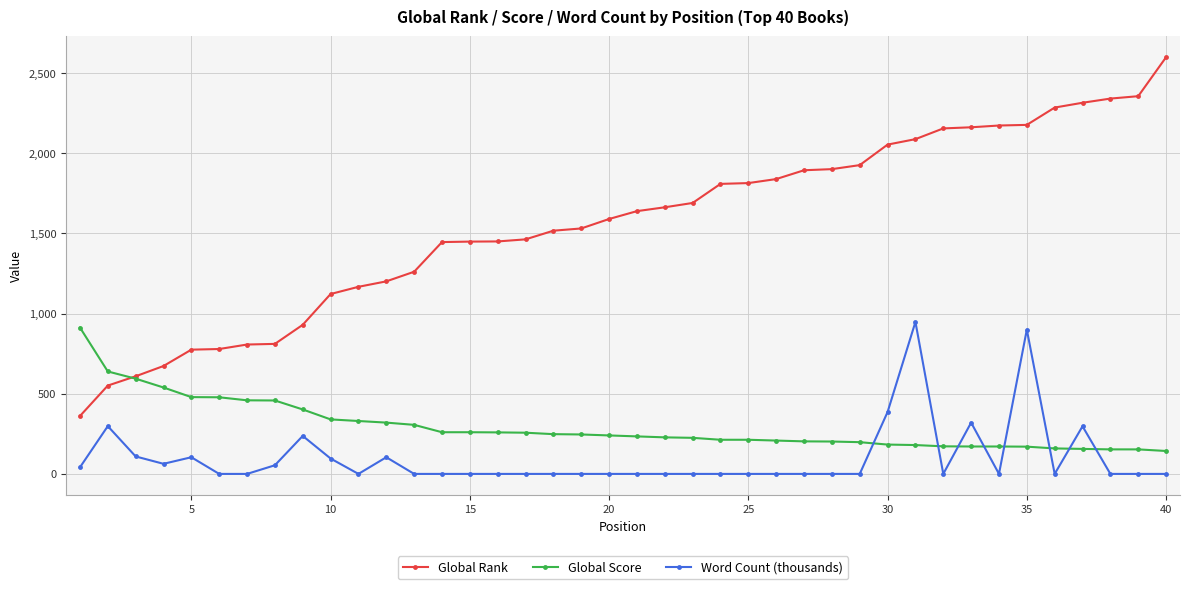

What is the highest value of the Global Rank series?

2599